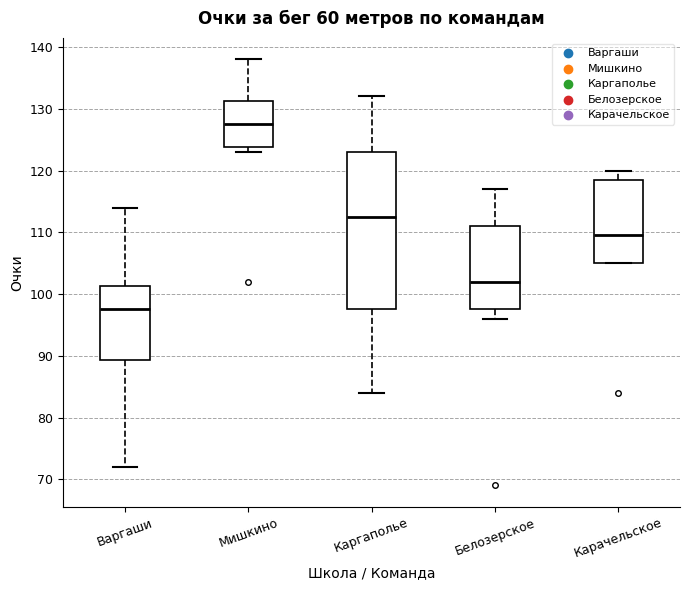

Where is the lower edge of the box for Карачельское on the y-axis? The values are not printed on the chart, so give them approximately, as read against the axis.

105